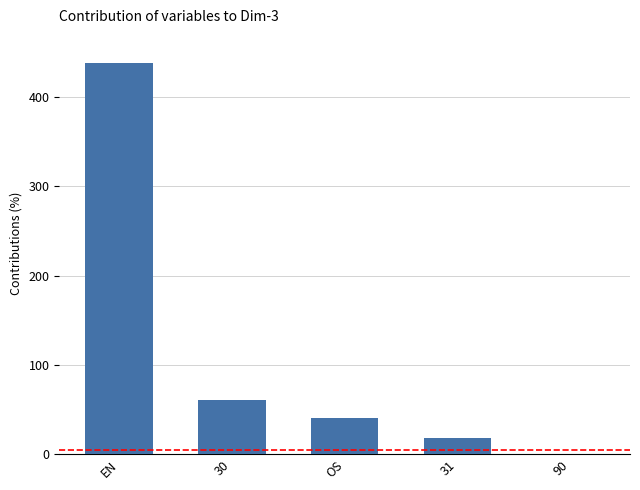

What is the change in value from 30 to OS?

-20.0